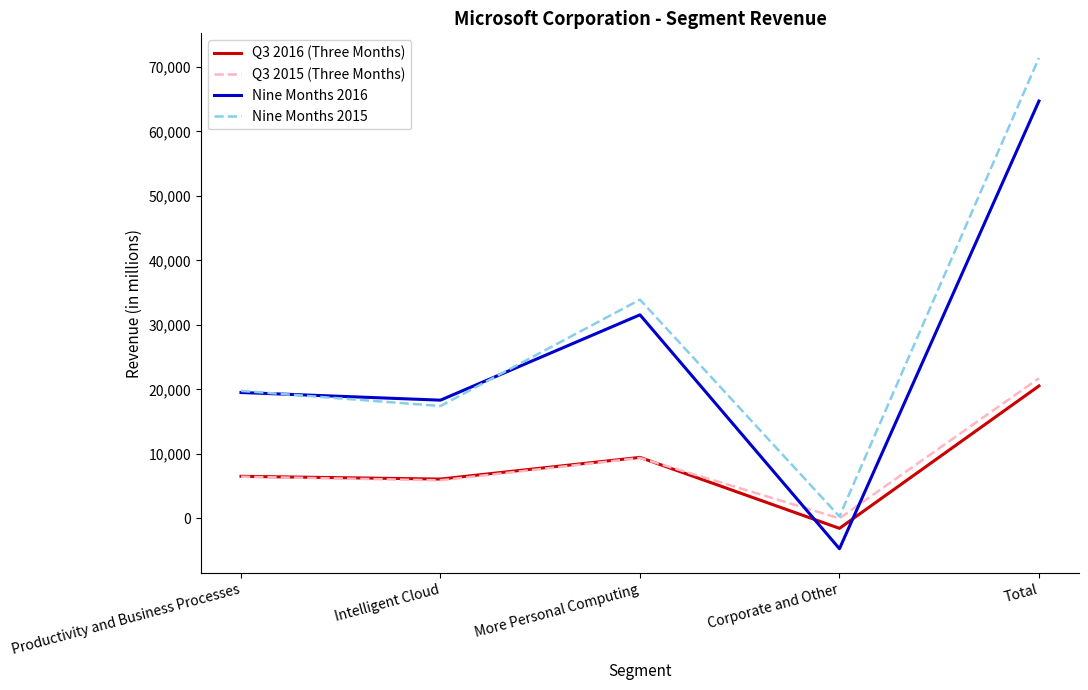

What is the greatest value displayed?

71400